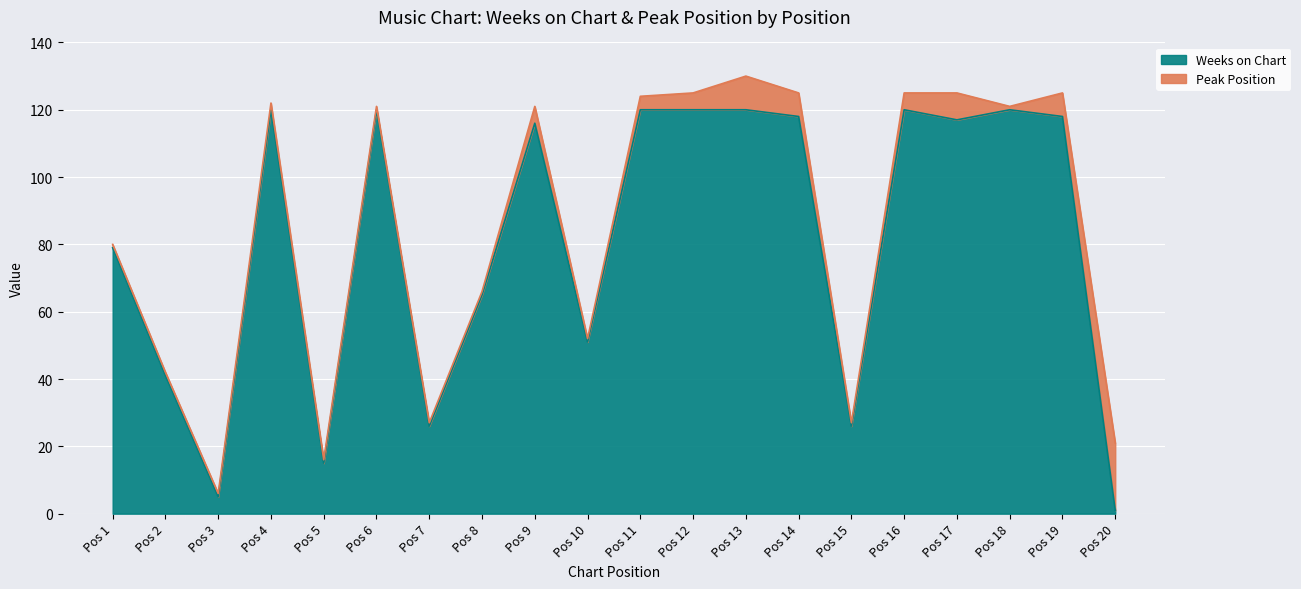

What is the difference between the second highest and minimum values?

119